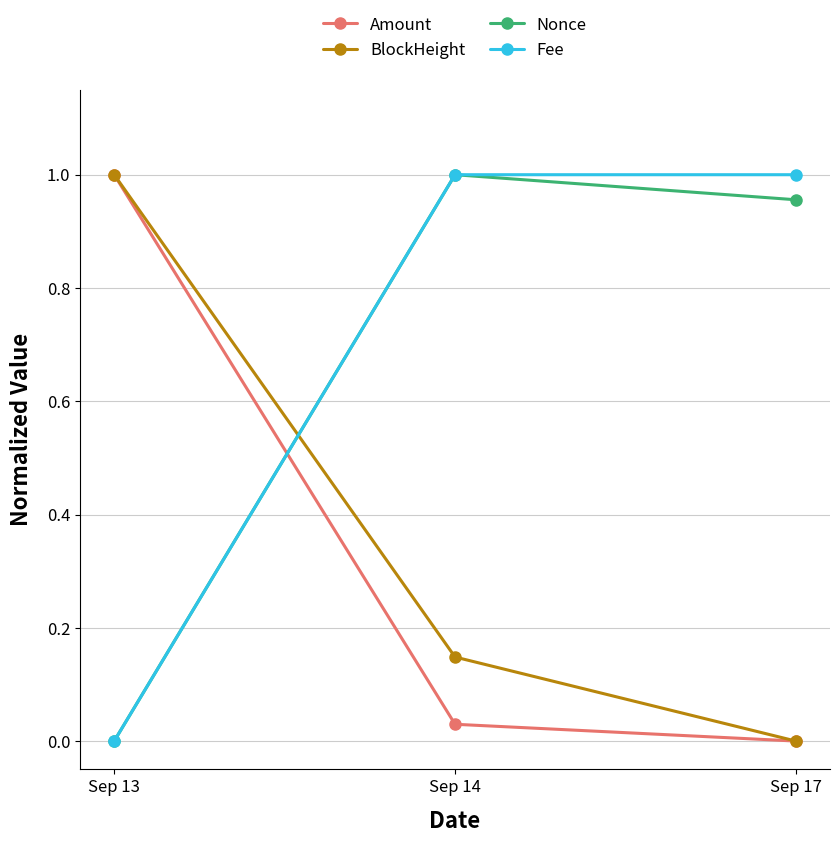

Which category has the highest value in the BlockHeight series?

Sep 13